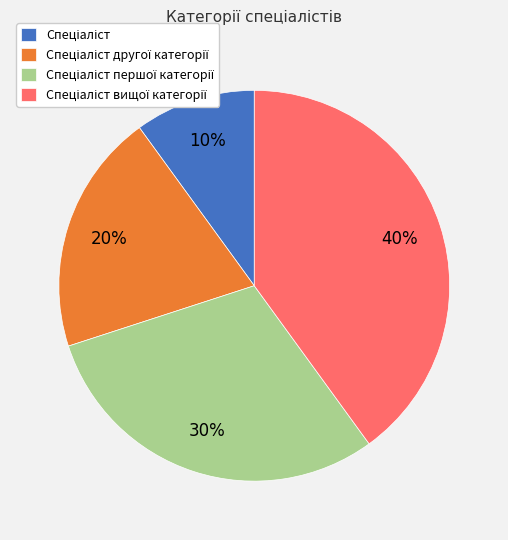

To the nearest percent, what is the average slice percentage?

25%